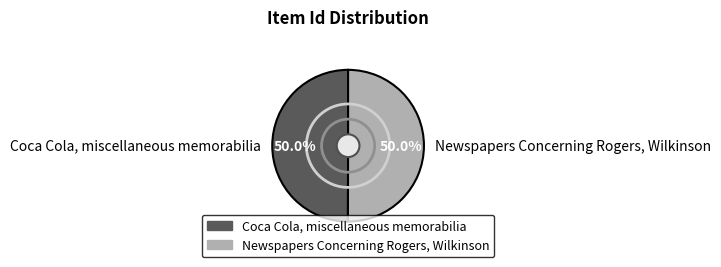

What percentage do Newspapers Concerning Rogers, Wilkinson and Coca Cola, miscellaneous memorabilia together represent?

100.0%